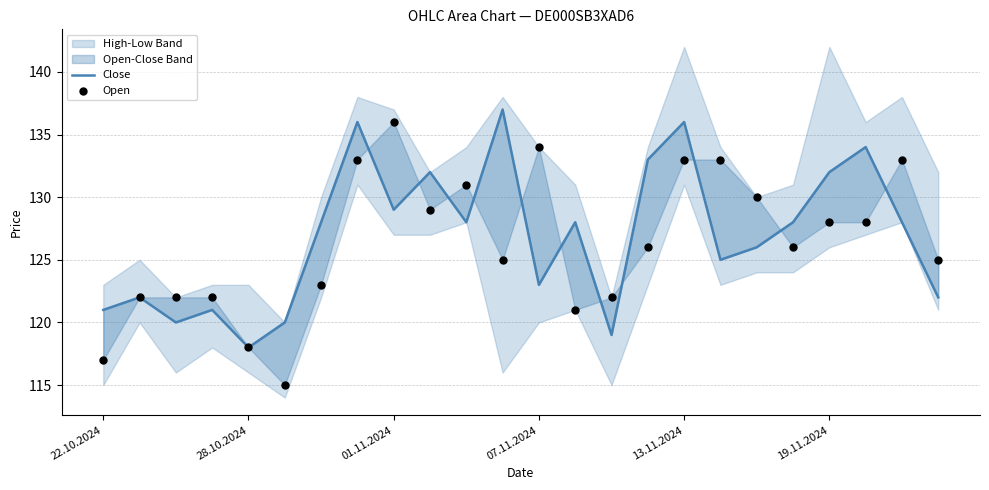

Which series has the largest Y range (max minus min)?

Open